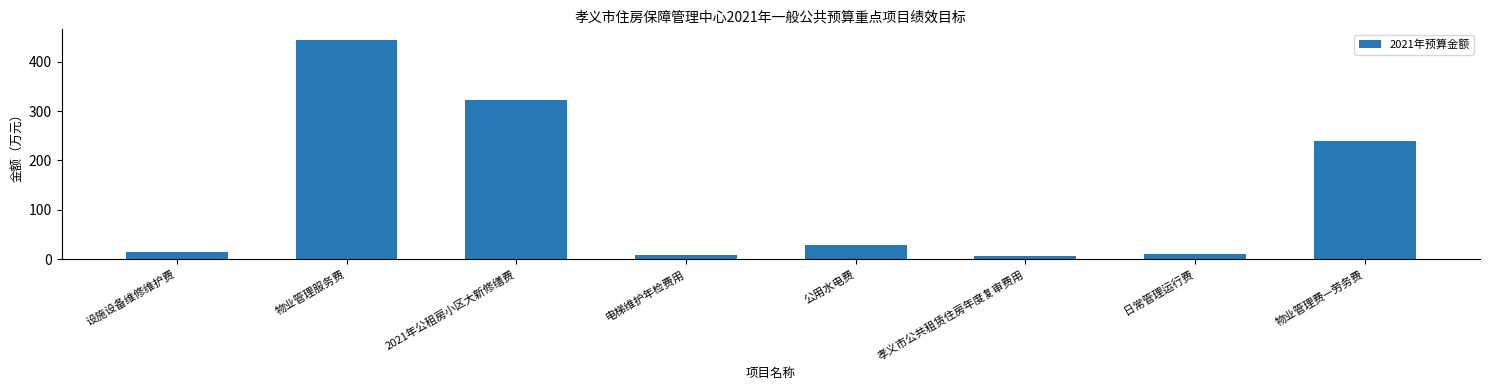

At which category does the chart reach its peak across all series?

物业管理服务费